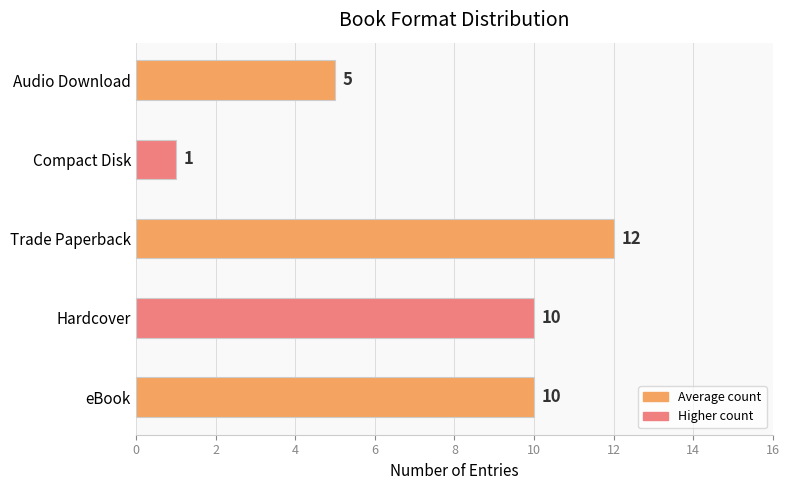

True or false: the data shows 12 at Trade Paperback.

True